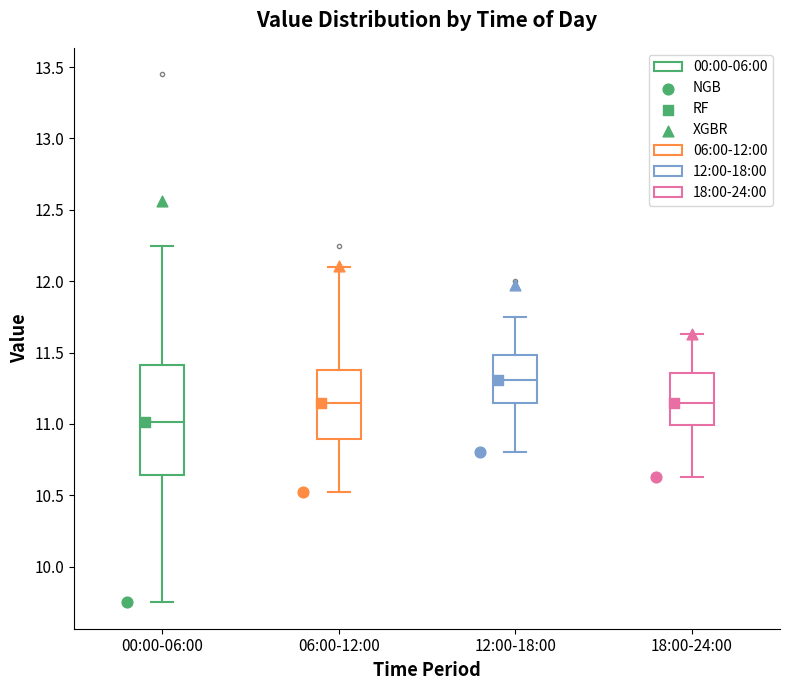

Which box's median line is the highest?

12:00-18:00